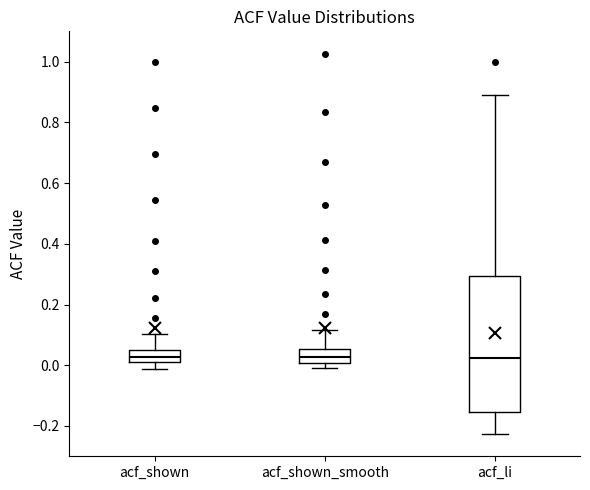

Which box is the tallest, from its lower edge to its upper edge?

acf_li